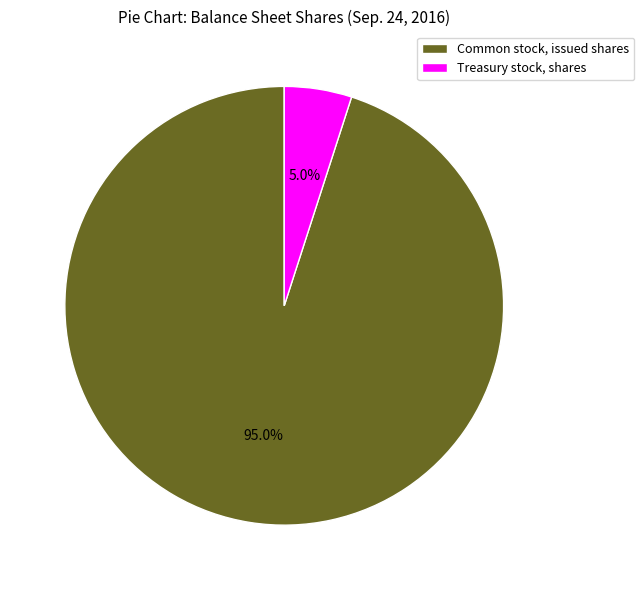

Is it true that Treasury stock, shares is 13% of the pie?

False